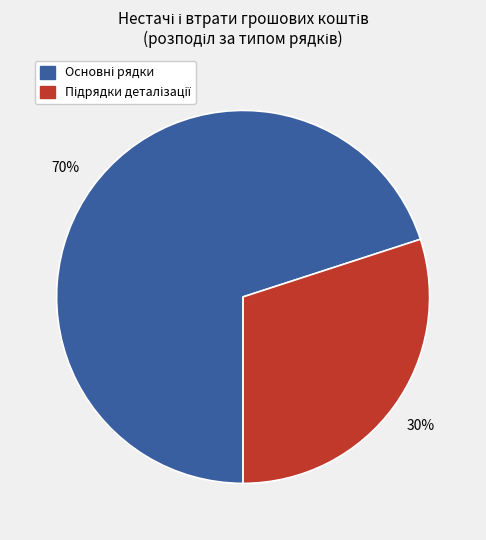

Count the number of slices in the pie.

2